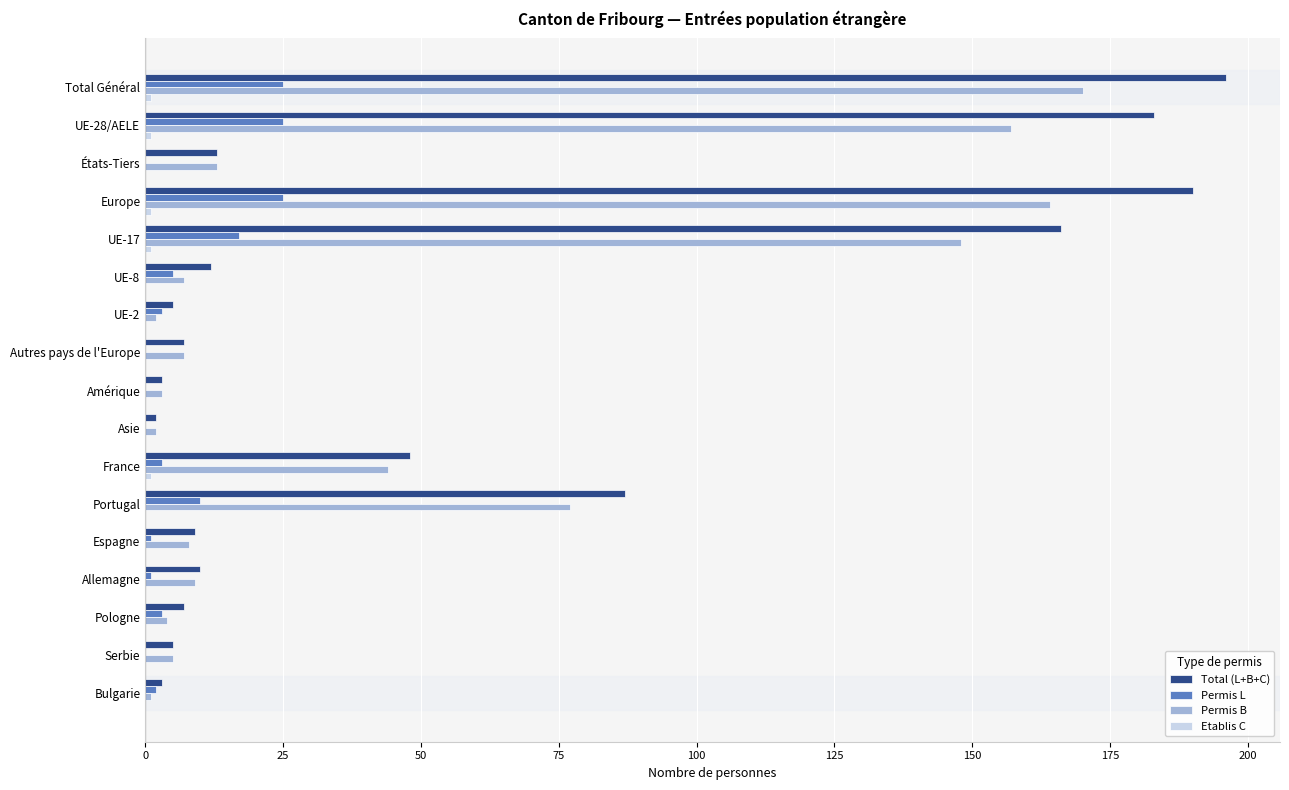

What is the sum of all Permis B values?

821